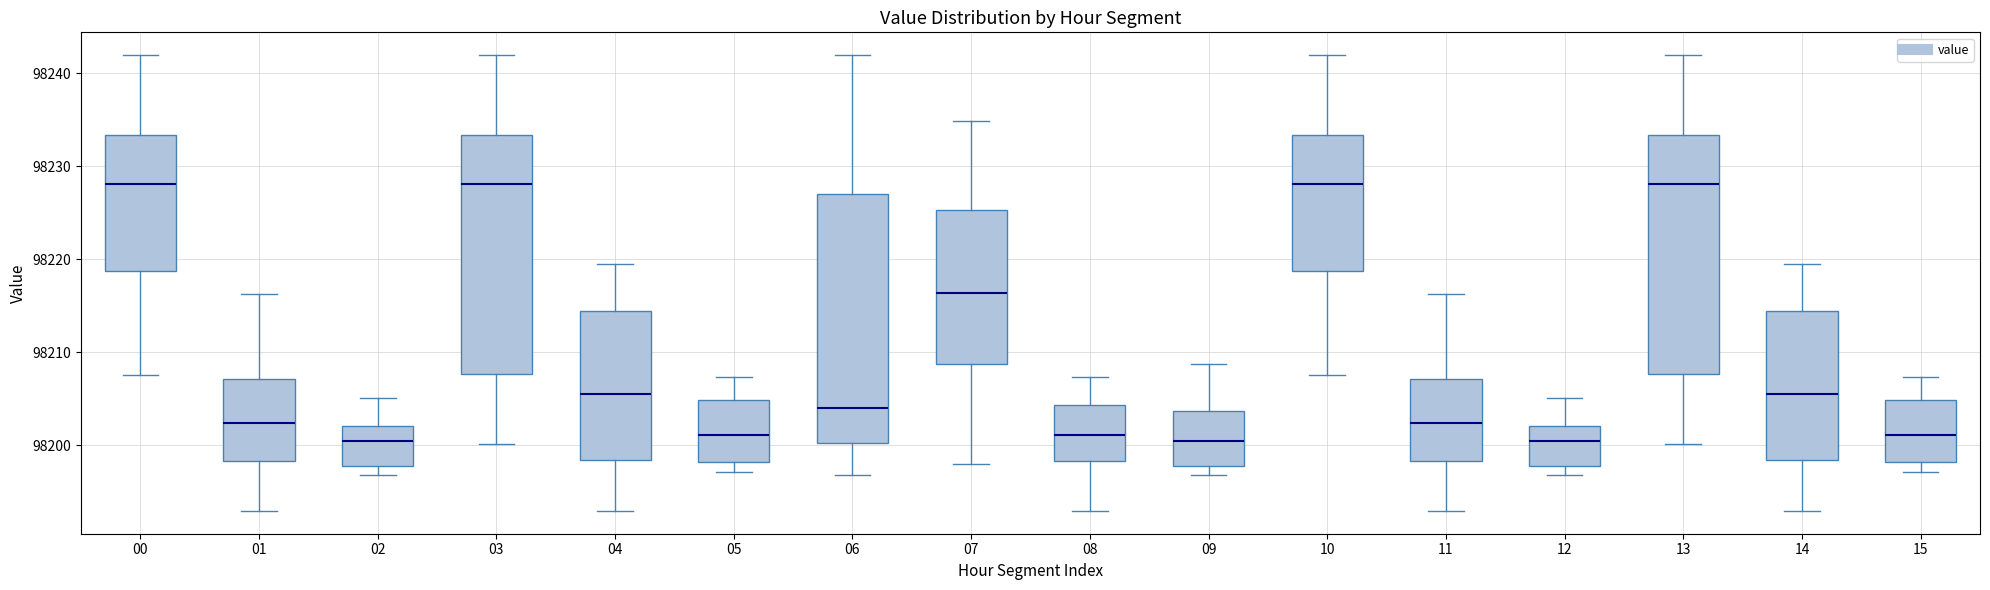

Reading left to right, read every box against the y-axis: the position of its median line, the range the box covers, and the ends of its whiskers. The values are not printed on the chart, so give them approximately, as read against the axis.

00: median 98228, box 98219 to 98233, whiskers 98208 to 98242
01: median 98202, box 98198 to 98207, whiskers 98193 to 98216
02: median 98200, box 98198 to 98202, whiskers 98197 to 98205
03: median 98228, box 98208 to 98233, whiskers 98200 to 98242
04: median 98206, box 98198 to 98214, whiskers 98193 to 98220
05: median 98201, box 98198 to 98205, whiskers 98197 to 98207
06: median 98204, box 98200 to 98227, whiskers 98197 to 98242
07: median 98216, box 98209 to 98225, whiskers 98198 to 98235
08: median 98201, box 98198 to 98204, whiskers 98193 to 98207
09: median 98201, box 98198 to 98204, whiskers 98197 to 98209
10: median 98228, box 98219 to 98233, whiskers 98208 to 98242
11: median 98202, box 98198 to 98207, whiskers 98193 to 98216
12: median 98200, box 98198 to 98202, whiskers 98197 to 98205
13: median 98228, box 98208 to 98233, whiskers 98200 to 98242
14: median 98206, box 98198 to 98214, whiskers 98193 to 98220
15: median 98201, box 98198 to 98205, whiskers 98197 to 98207